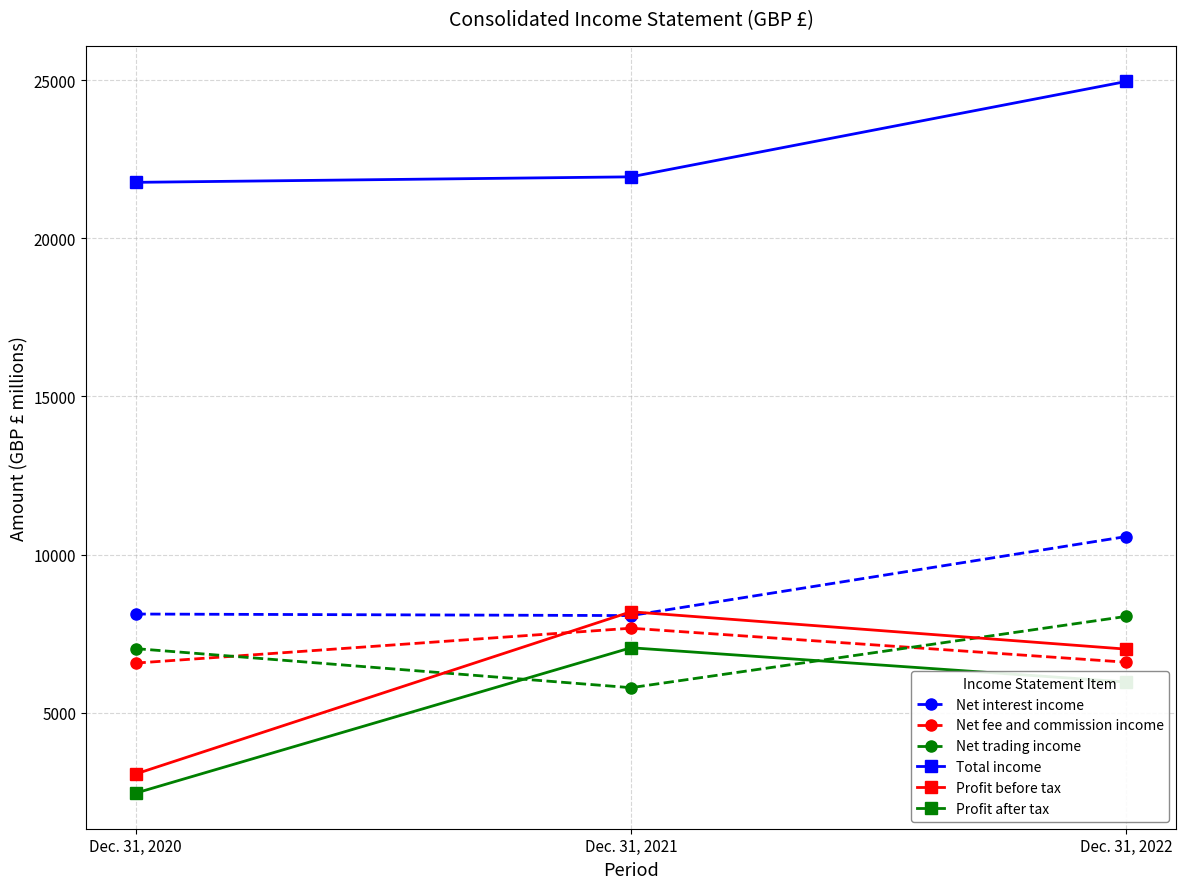

Rank the categories by Total income value from lowest to highest.

Dec. 31, 2020, Dec. 31, 2021, Dec. 31, 2022